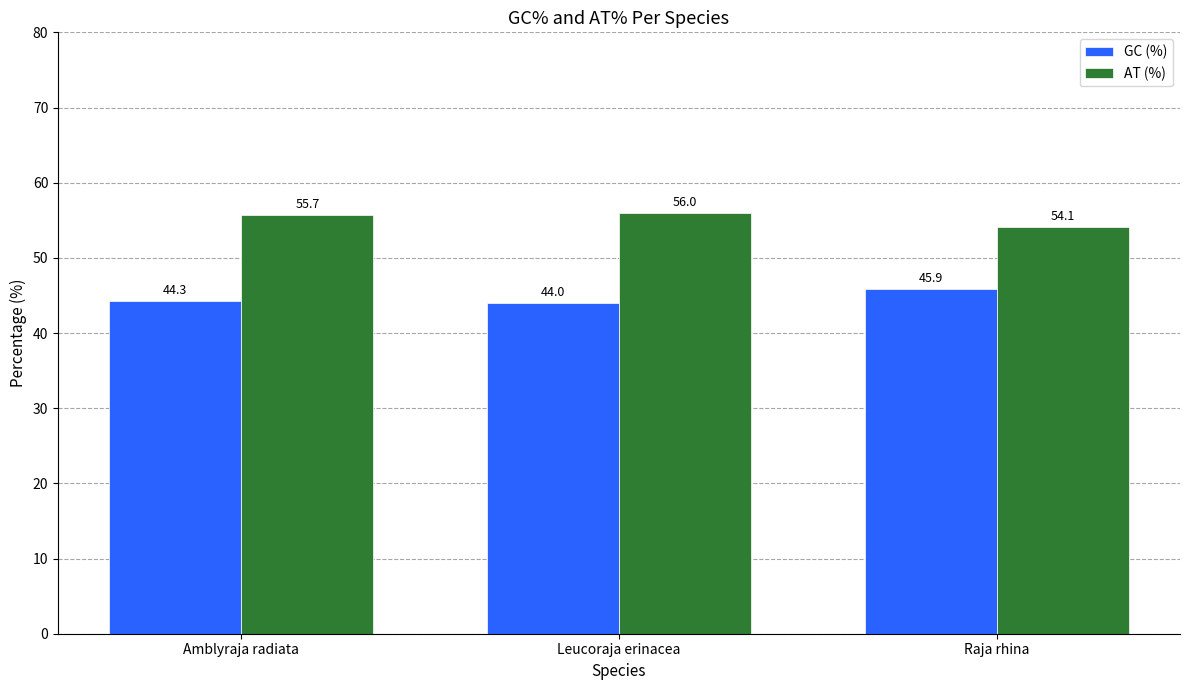

The value of AT (%) at Raja rhina is 54.1. True or false?

True